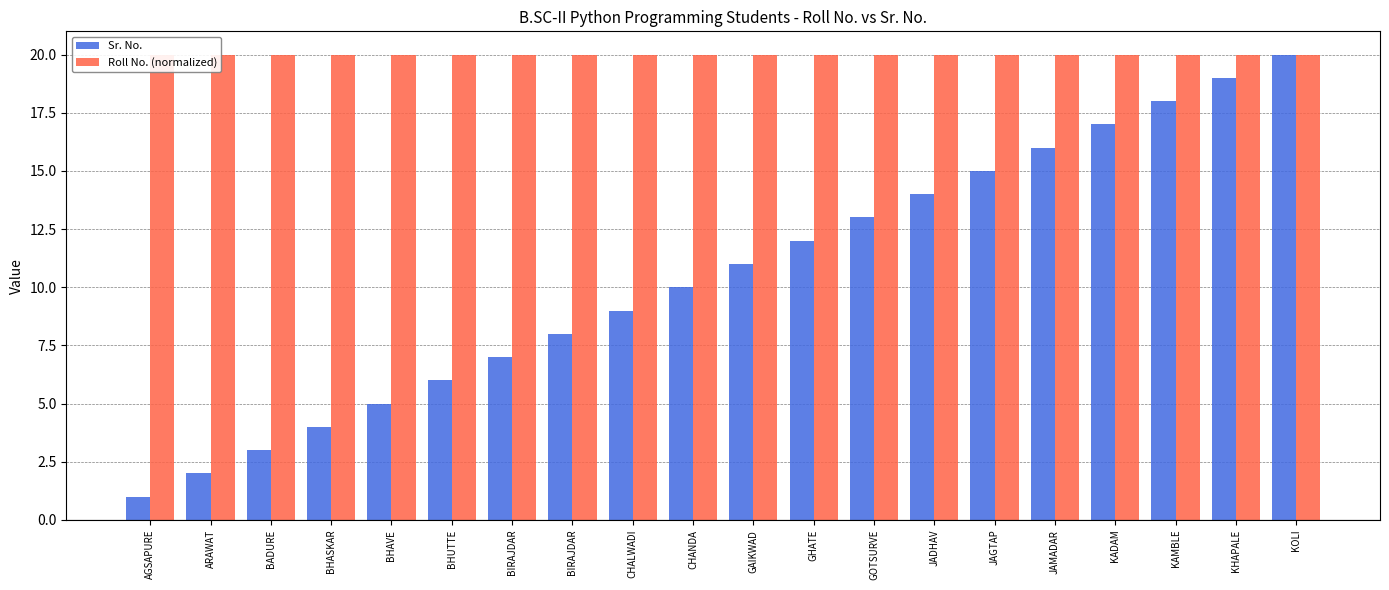

How many data points in Sr. No. are less than 11?

10